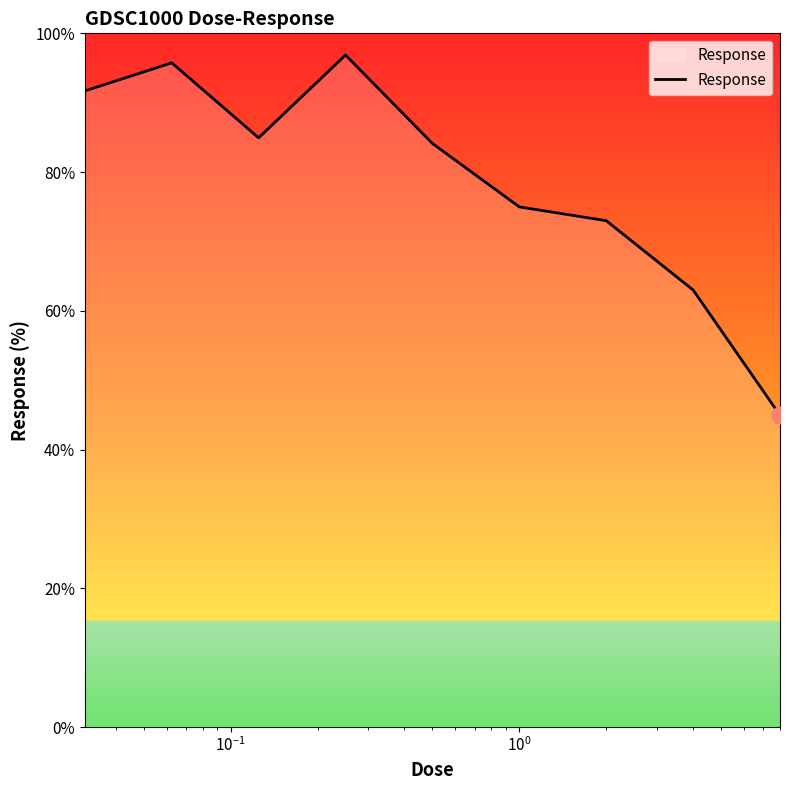

What is the smallest value displayed?

44.9